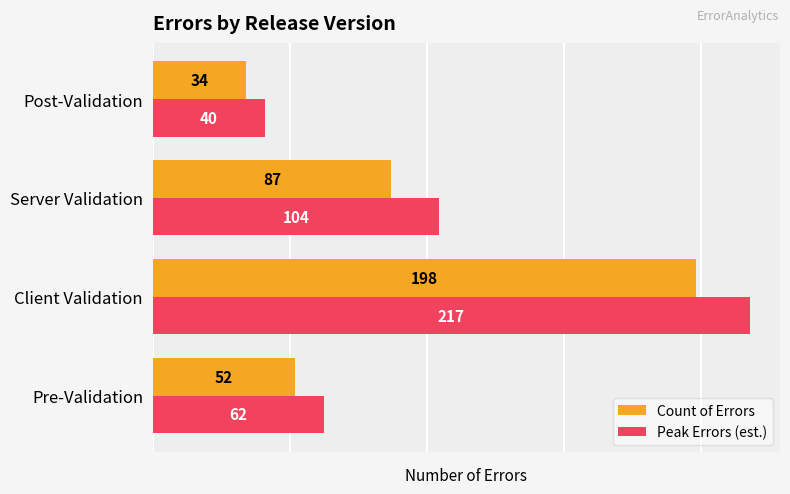

What is the average value of the Count of Errors series?

92.8